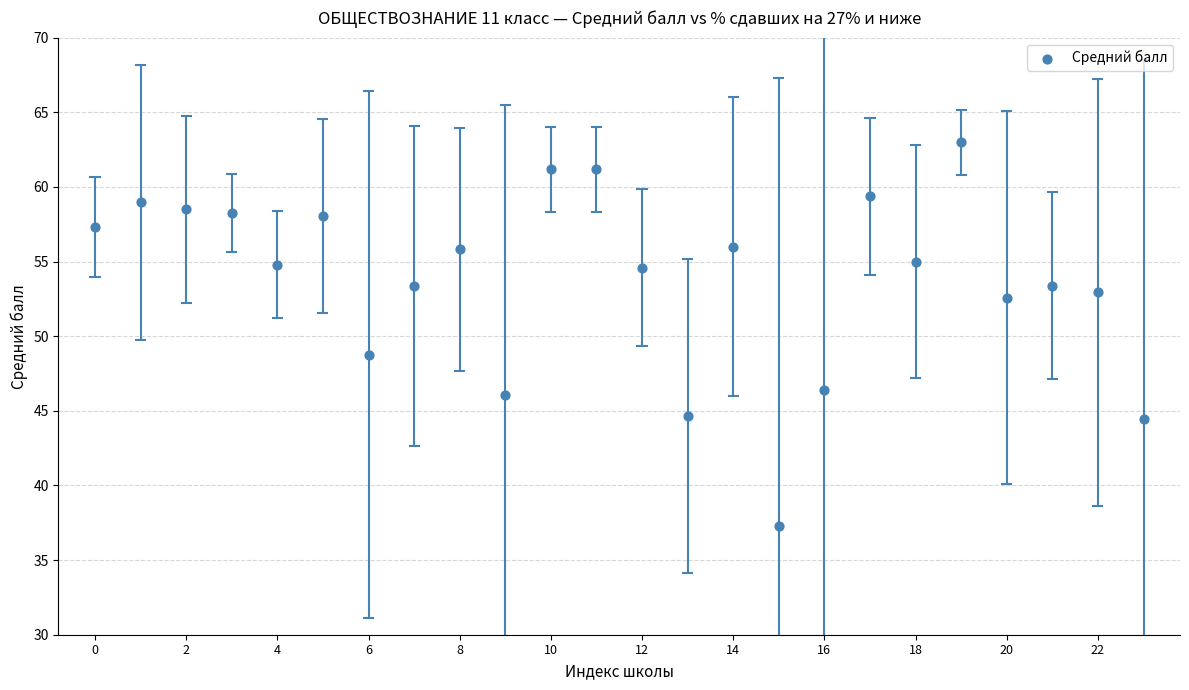

What is the range of Y values (max minus min)?

25.7